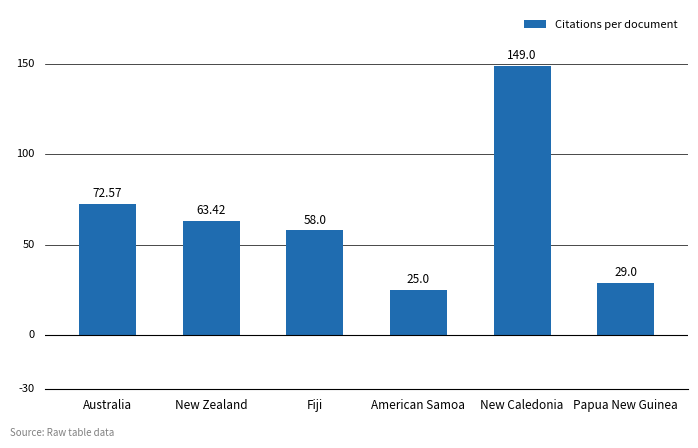

Count the number of categories in the chart.

6